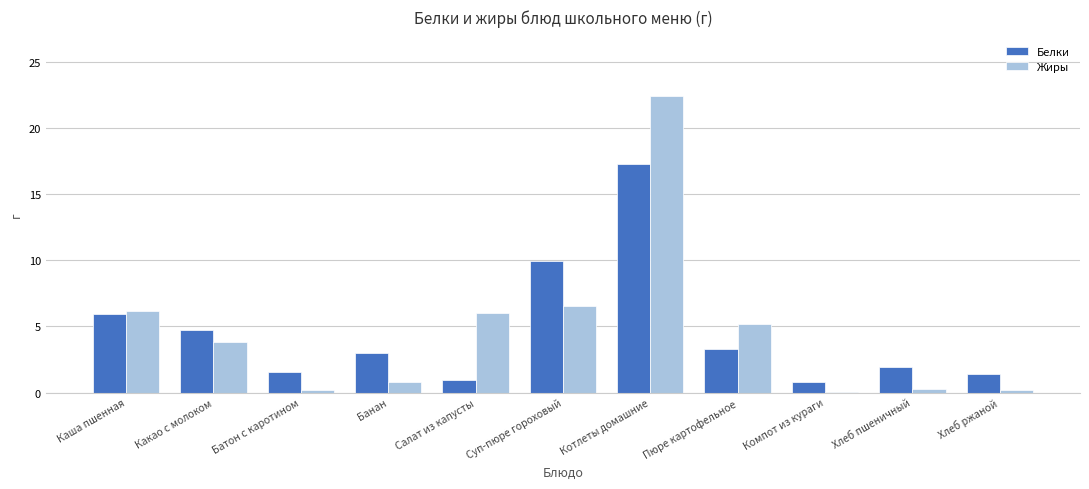

True or false: Белки has a value of 5.9 at Котлеты домашние.

False